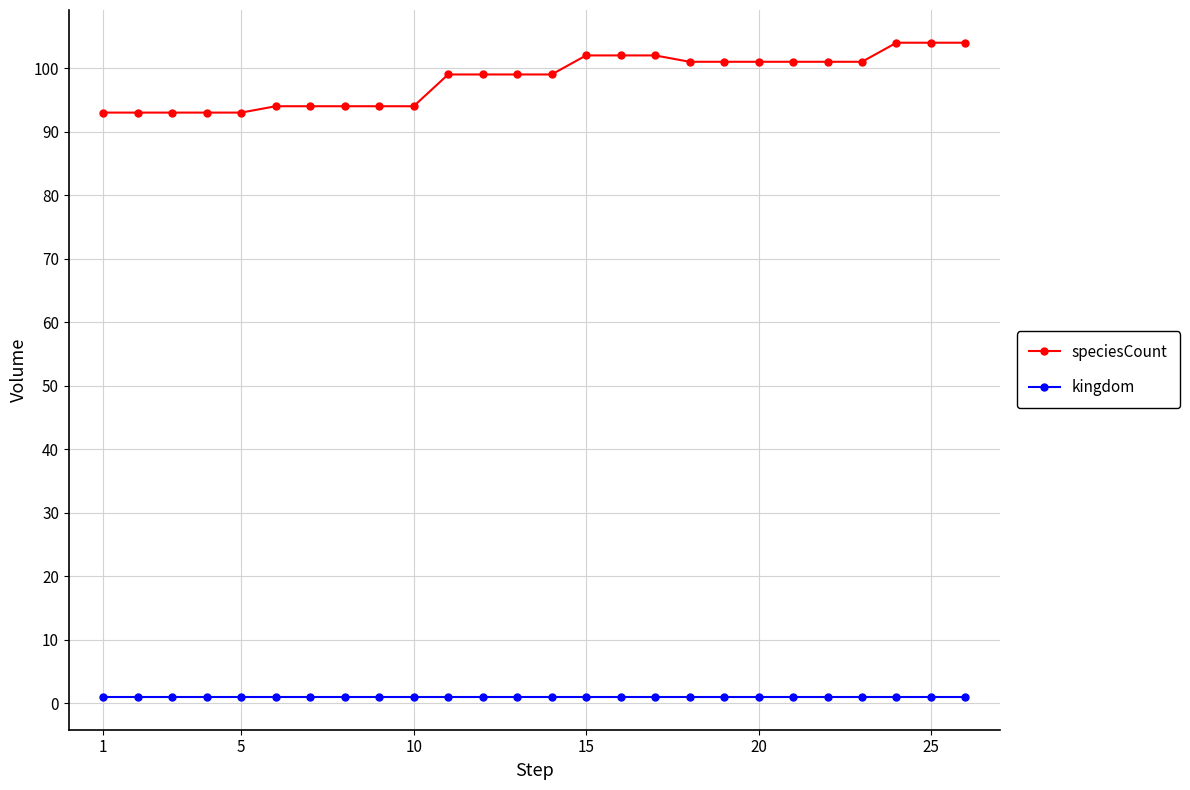

What are all the series names shown in the legend?

speciesCount, kingdom